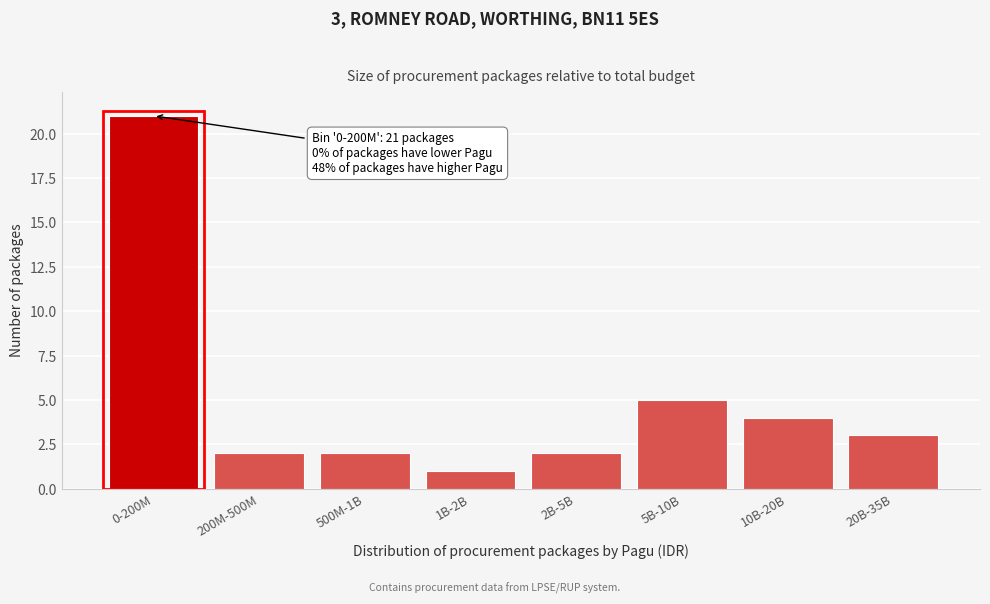

Reading right to left, transcribe all the data shown in this chart.

20B-35B=3	10B-20B=4	5B-10B=5	2B-5B=2	1B-2B=1	500M-1B=2	200M-500M=2	0-200M=21